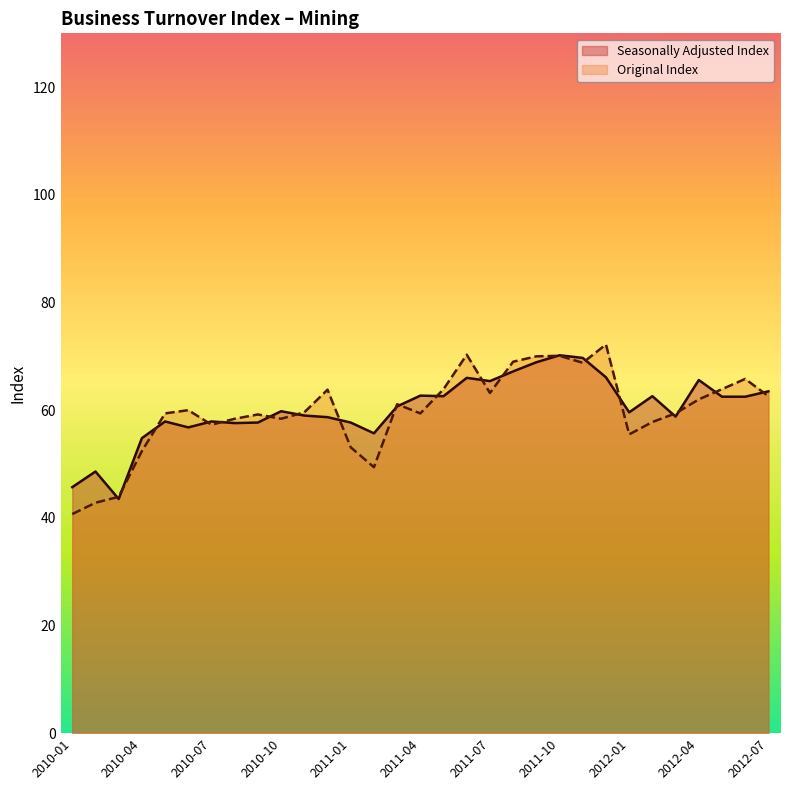

After their last crossing, which series has the higher values: Seasonally Adjusted Index or Original Index?

Seasonally Adjusted Index